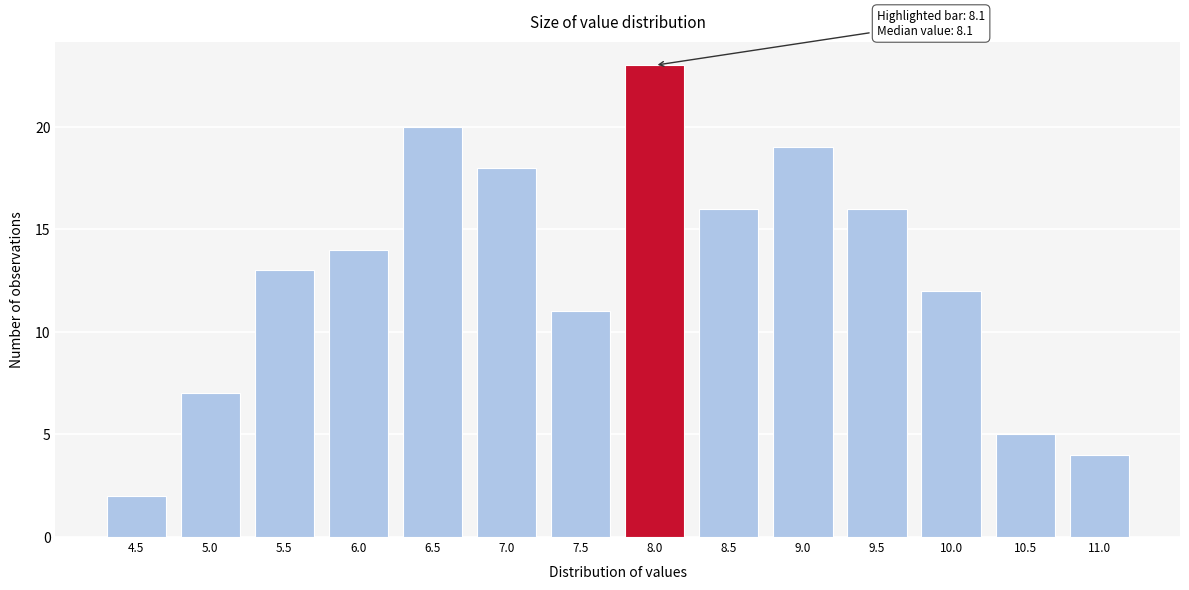

Reading left to right, transcribe all the data shown in this chart.

4.5=2	5.0=7	5.5=13	6.0=14	6.5=20	7.0=18	7.5=11	8.0=23	8.5=16	9.0=19	9.5=16	10.0=12	10.5=5	11.0=4